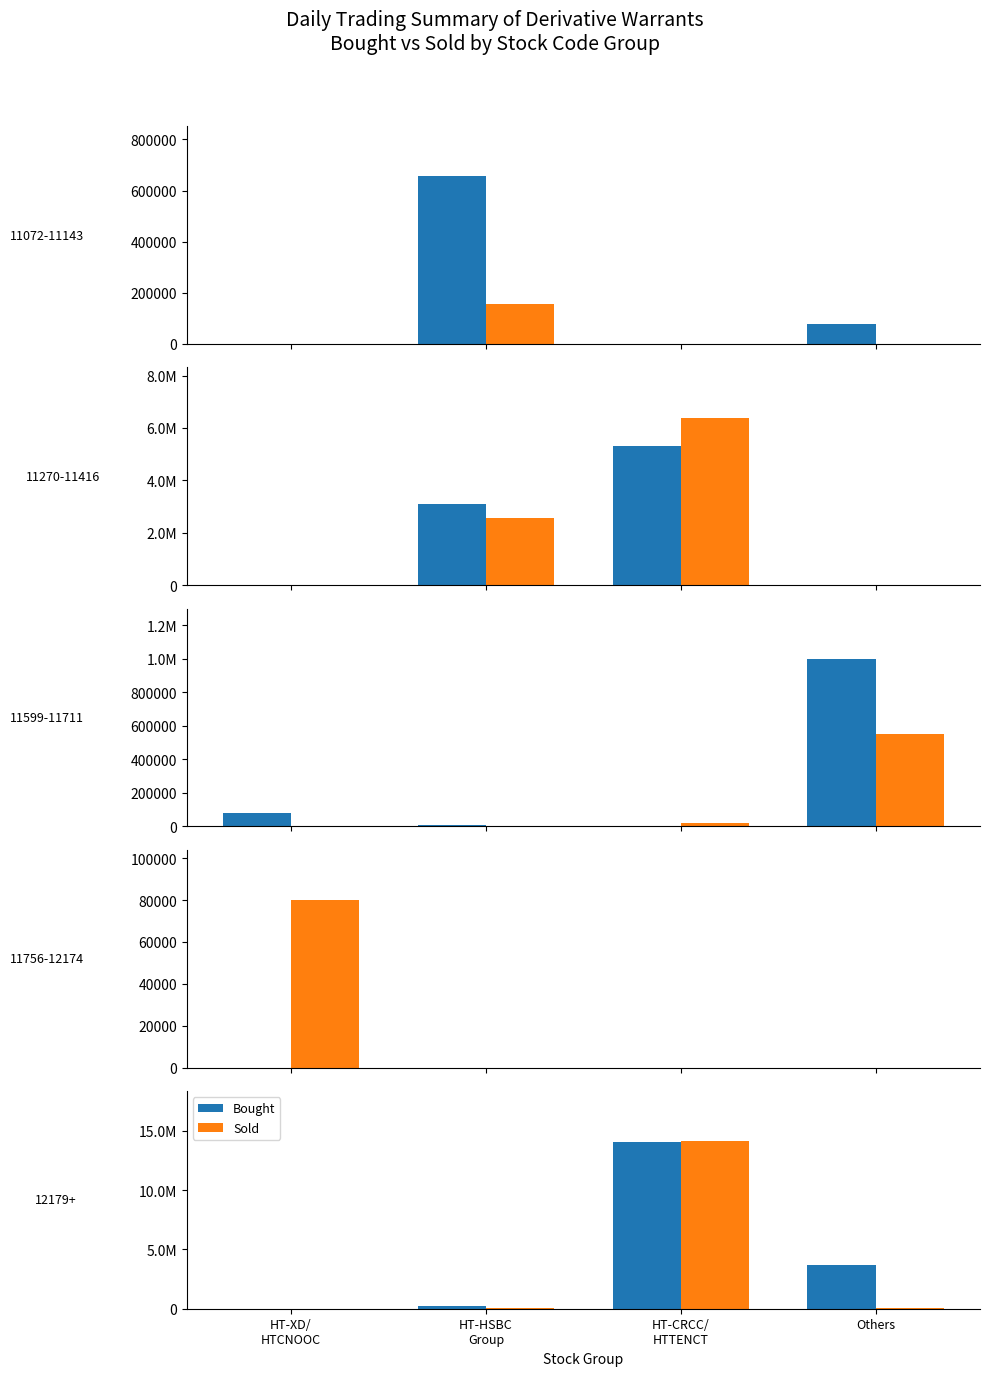

Rank the categories by Bought value from highest to lowest.

HT-CRCC/
HTTENCT, Others, HT-HSBC
Group, HT-XD/
HTCNOOC